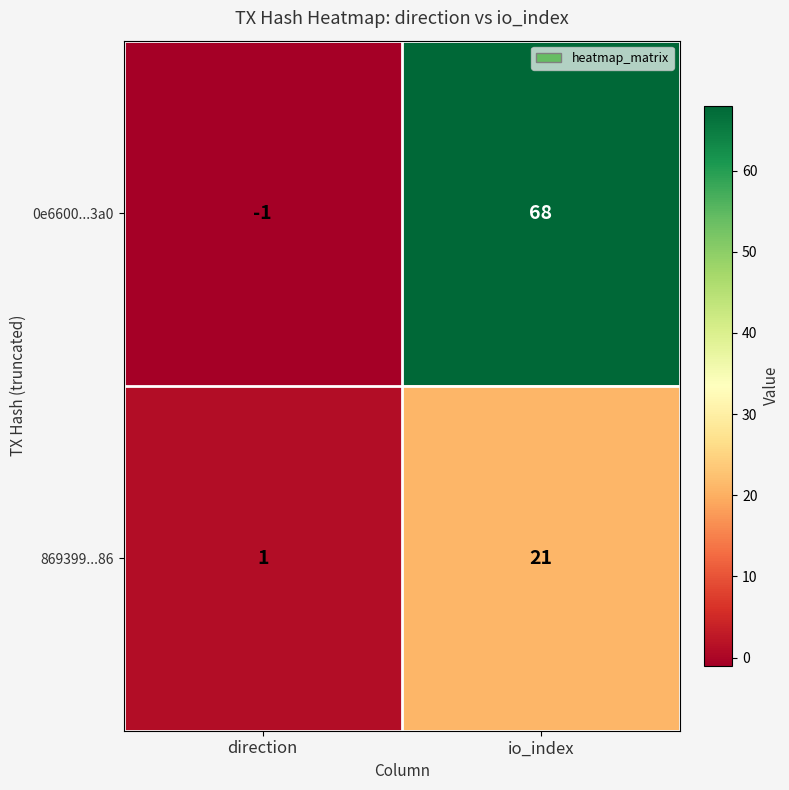

List the series in order of their peak value, lowest first.

869399...86, 0e6600...3a0